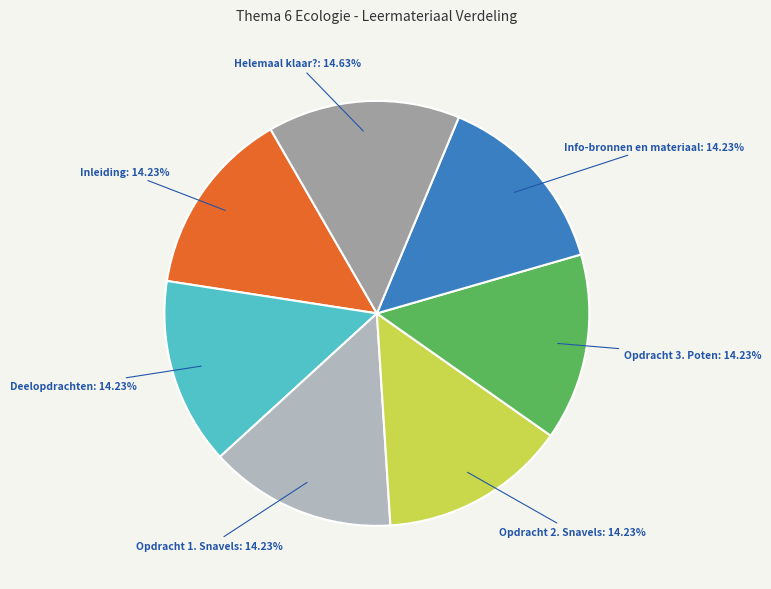

How many segments does this pie chart have?

7